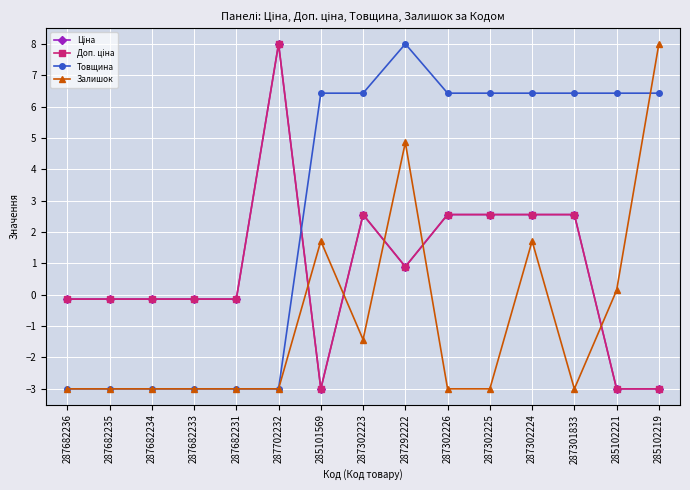

Does the chart have visible grid lines?

Yes